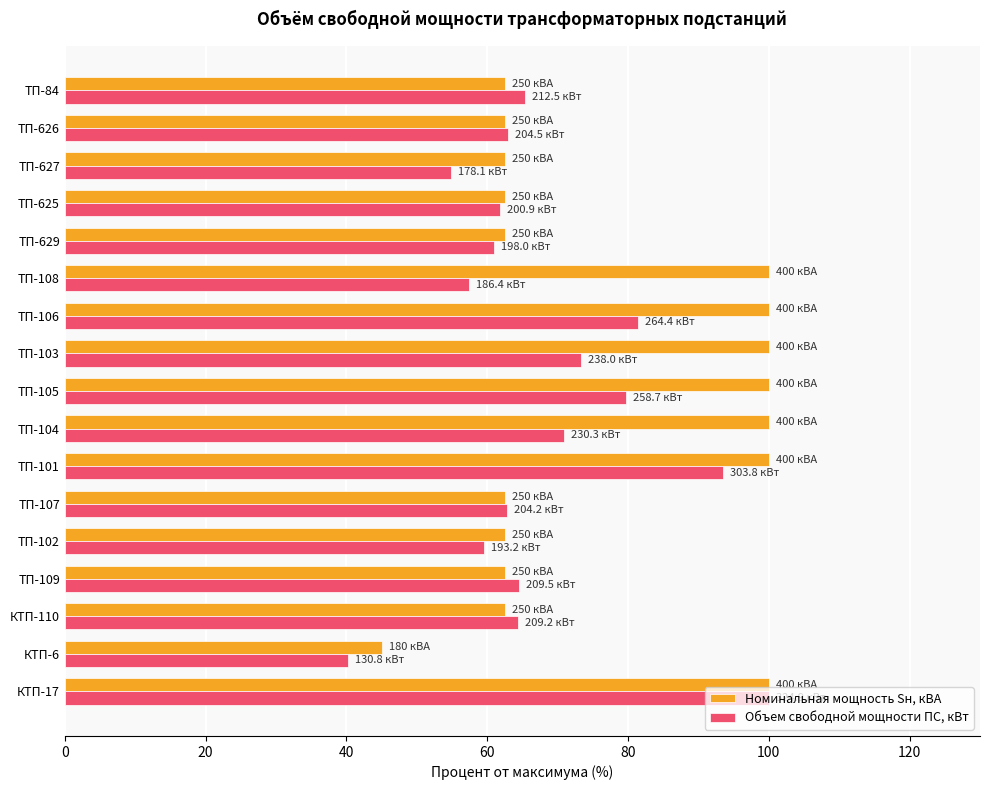

What is the average value of the Объем свободной мощности ПС, кВт series?

67.9